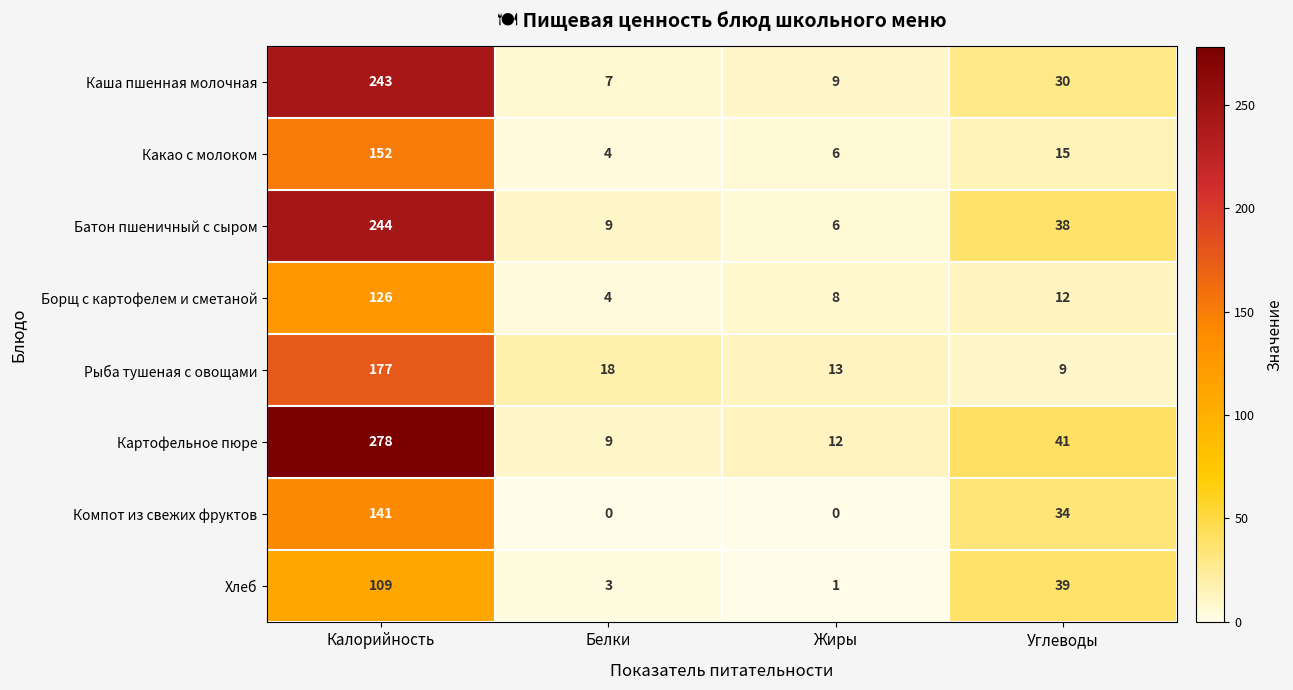

What is the sum of the Хлеб values at Углеводы and Жиры?

40